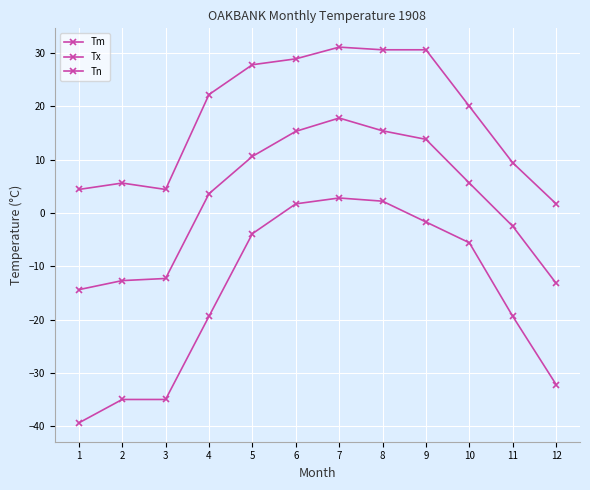

The value of Tn at 10 is -8.4. True or false?

False